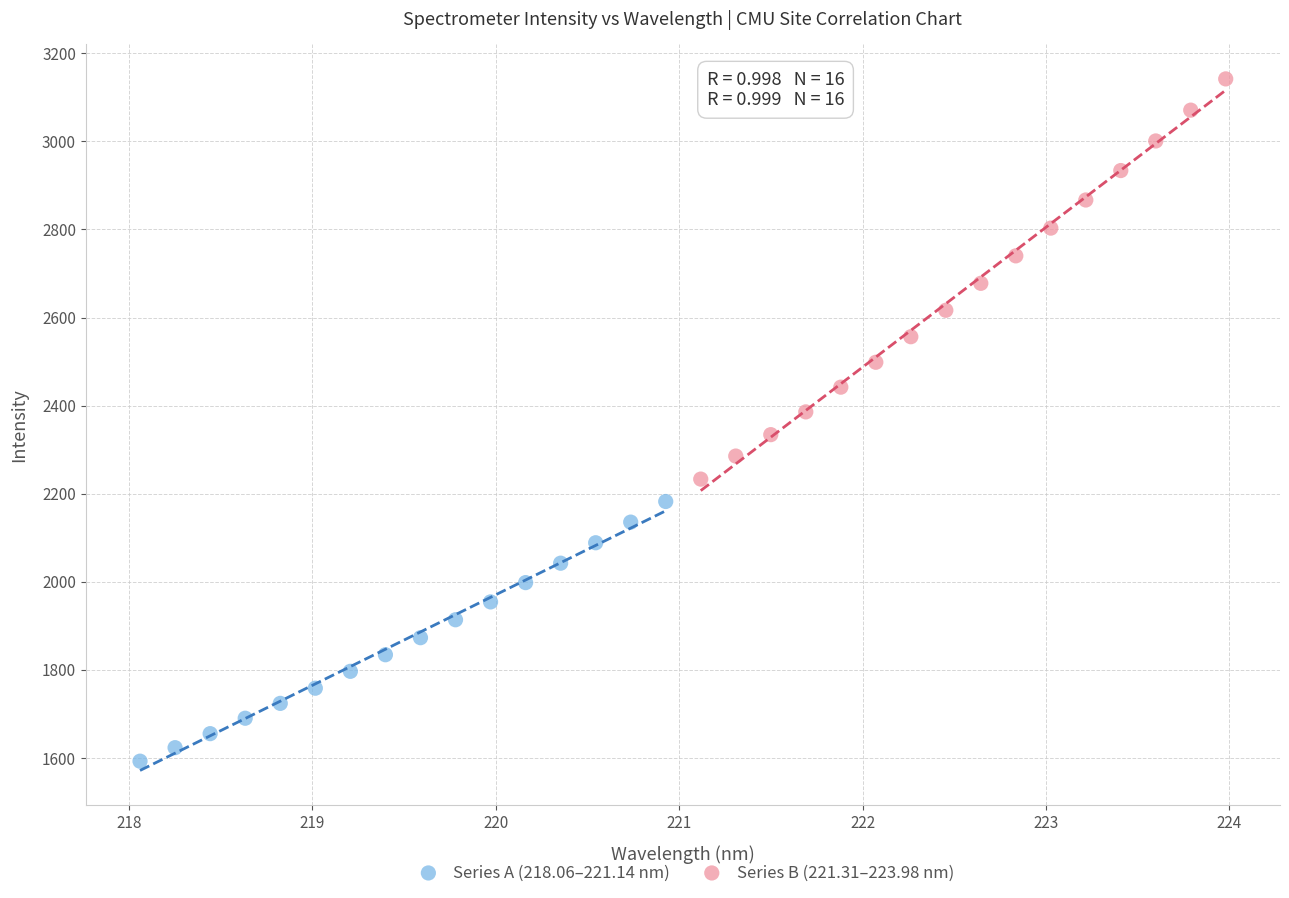

Which series reaches the minimum Y coordinate?

Series A (218.06–221.14 nm)